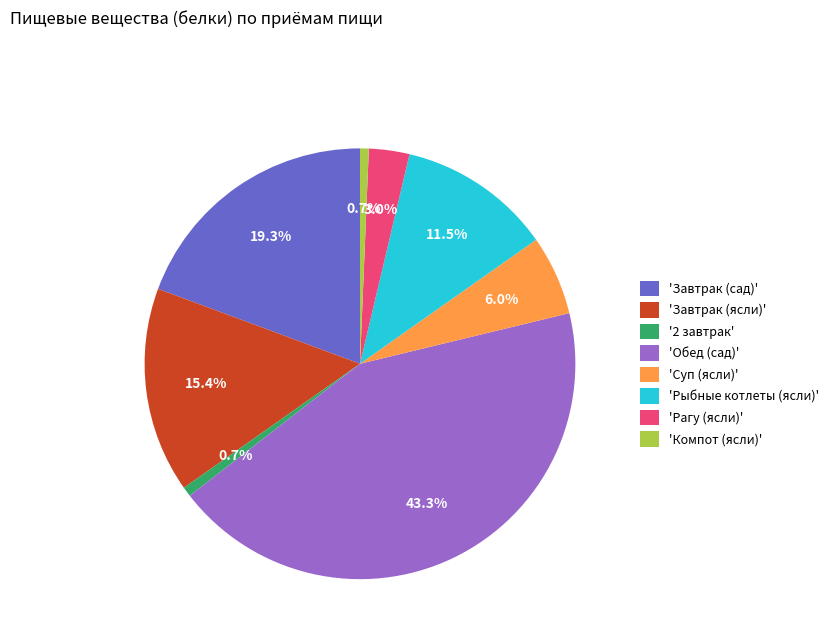

Is there any slice that represents more than half of the pie?

No